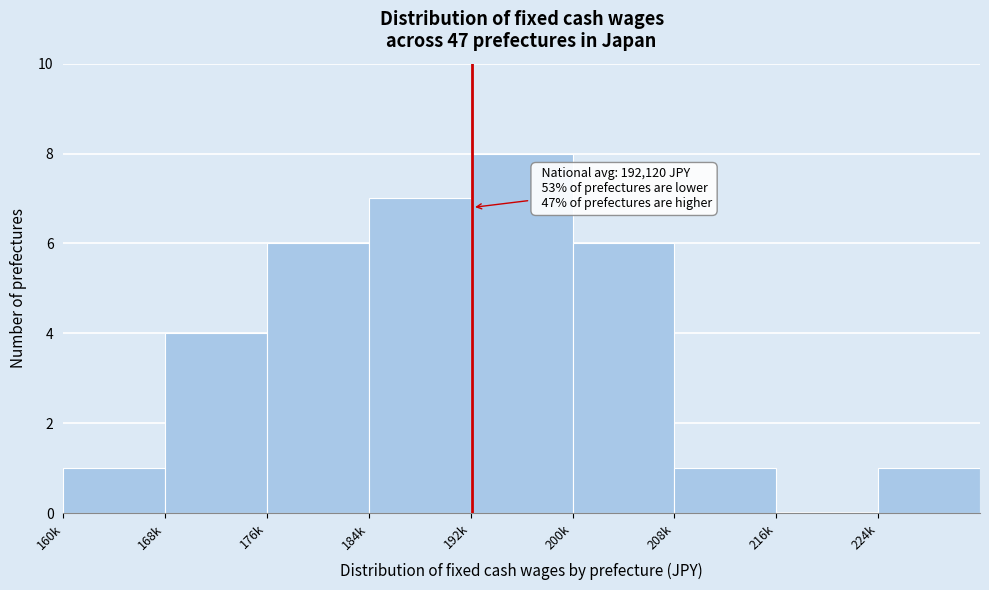

Reading right to left, transcribe all the data shown in this chart.

224k=1	216k=0	208k=1	200k=6	192k=8	184k=7	176k=6	168k=4	160k=1